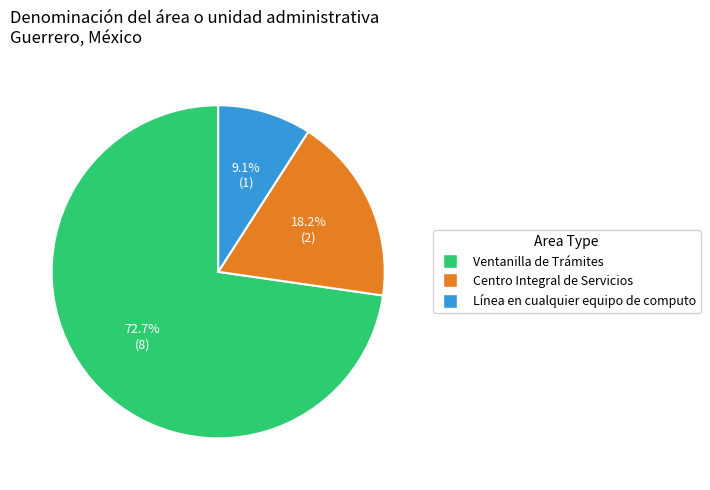

Which category accounts for the majority?

Ventanilla de Trámites